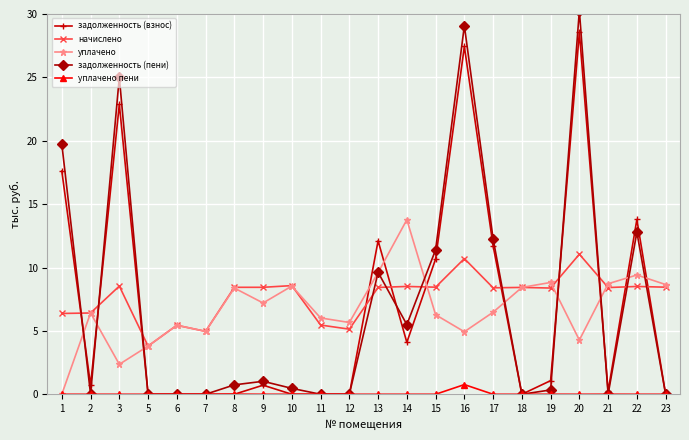

What is the difference between the maximum and minimum values in the уплачено series?

13.8